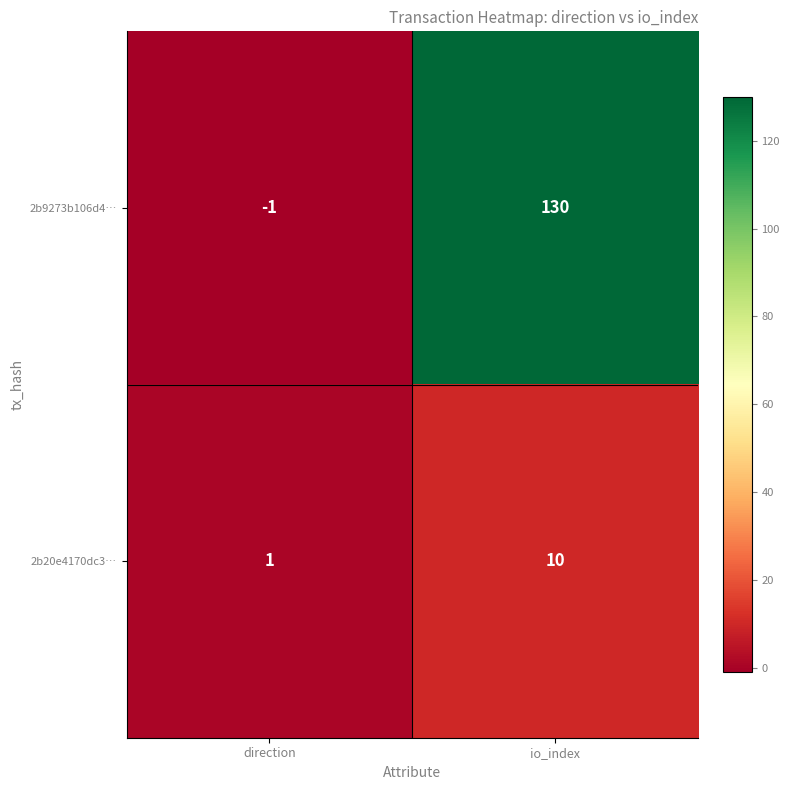

The 2b9273b106d4… series shows 130 at io_index. True or false?

True